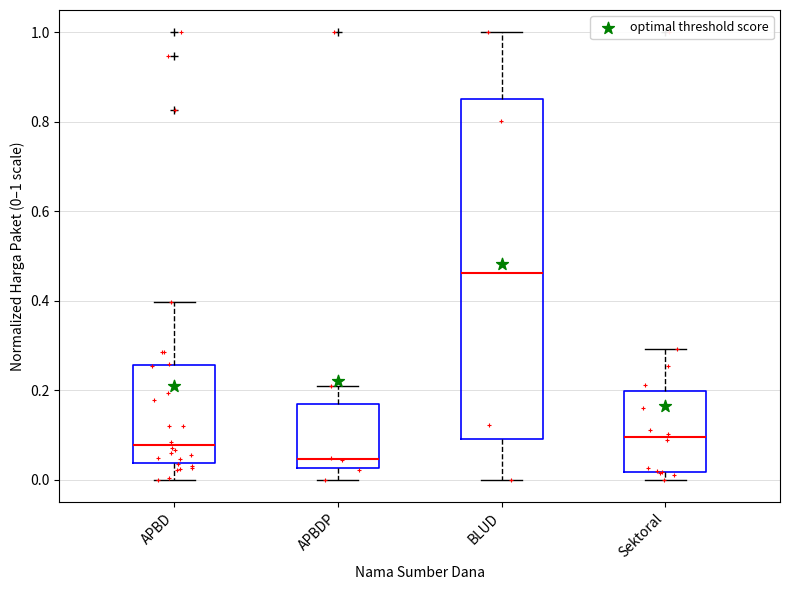

Reading left to right, read every box against the y-axis: the position of its median line, the range the box covers, and the ends of its whiskers. The values are not printed on the chart, so give them approximately, as read against the axis.

APBD: median 0.08, box 0.04 to 0.26, whiskers 0.00 to 0.40
APBDP: median 0.04, box 0.02 to 0.18, whiskers 0.00 to 0.22
BLUD: median 0.46, box 0.10 to 0.86, whiskers 0.00 to 1.00
Sektoral: median 0.10, box 0.02 to 0.20, whiskers 0.00 to 0.30